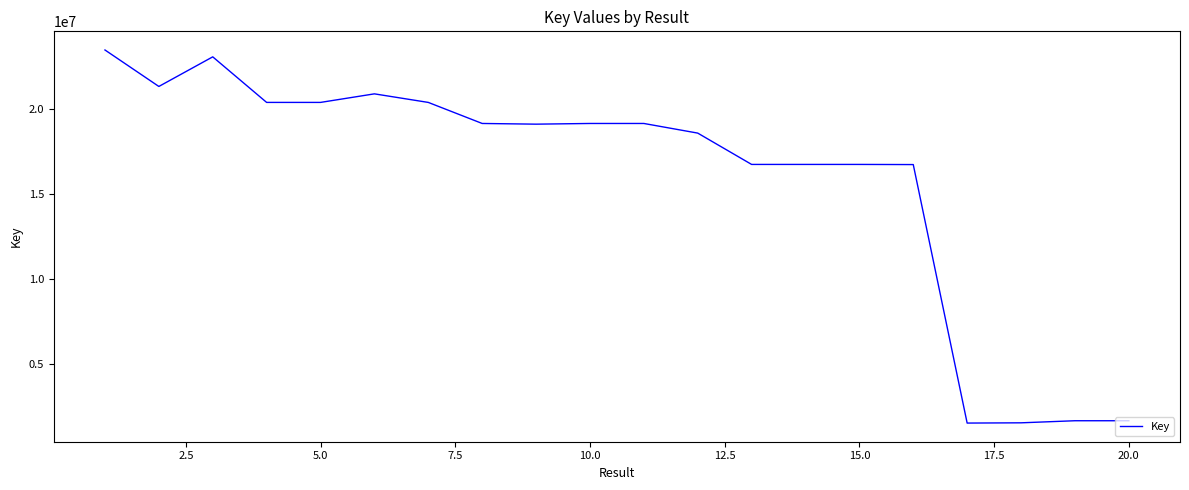

Does the chart display data point markers on the line(s)?

No